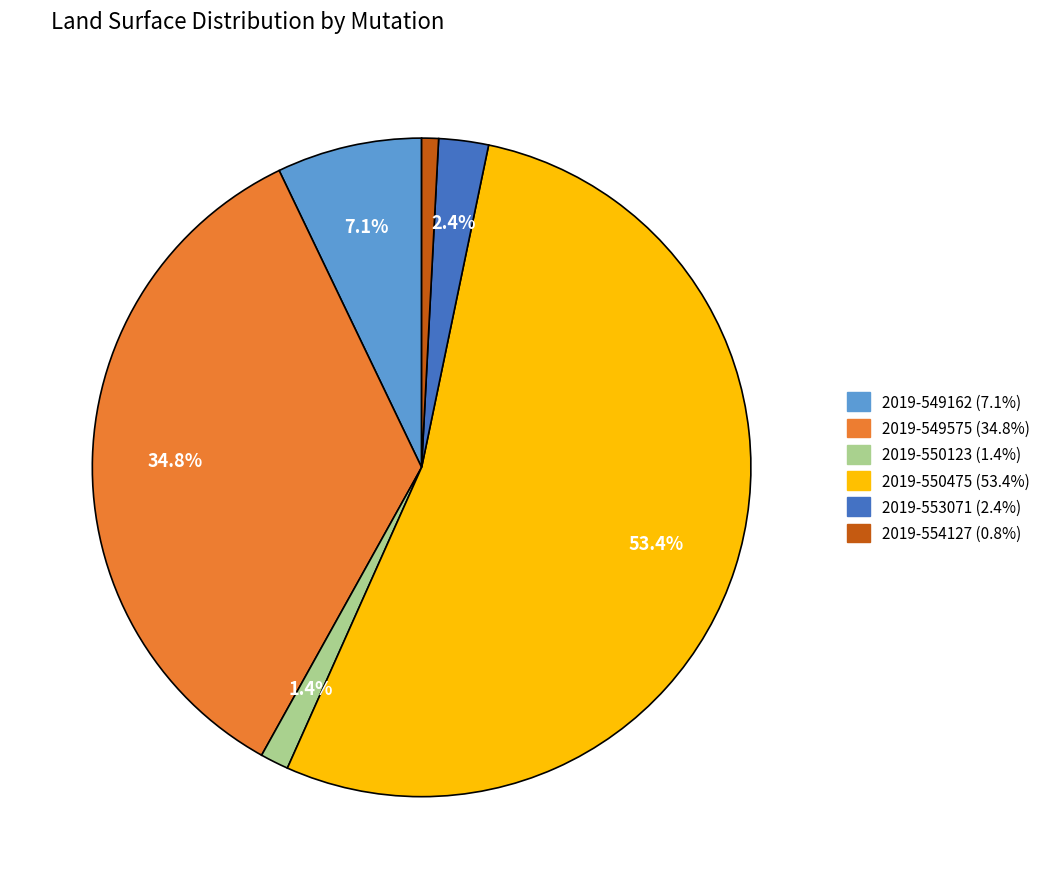

Is there any slice that represents more than half of the pie?

Yes